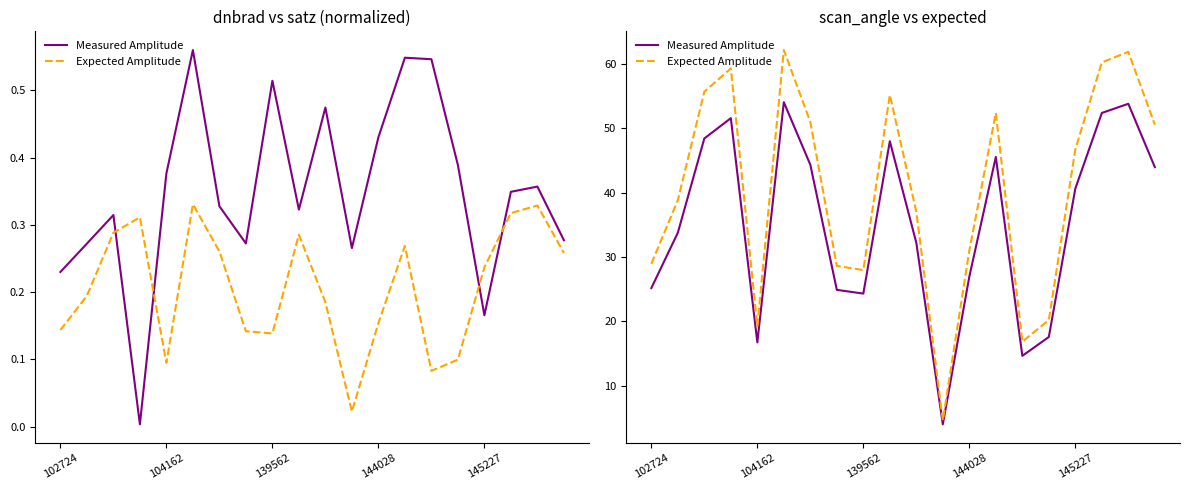

Which series has the largest total across all categories?

Expected Amplitude